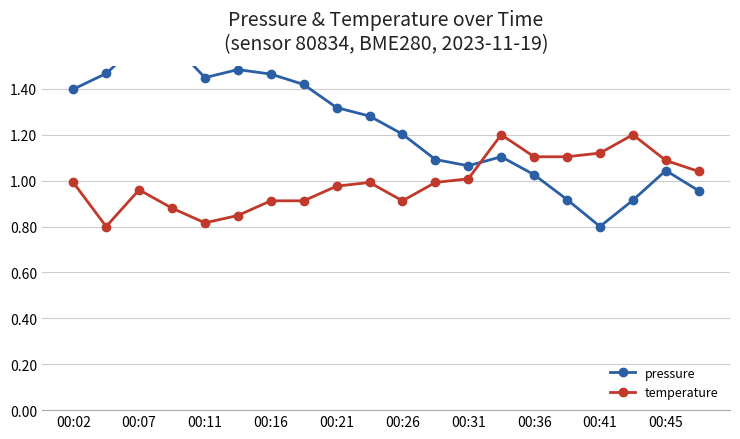

What is the maximum value for temperature?

1.2